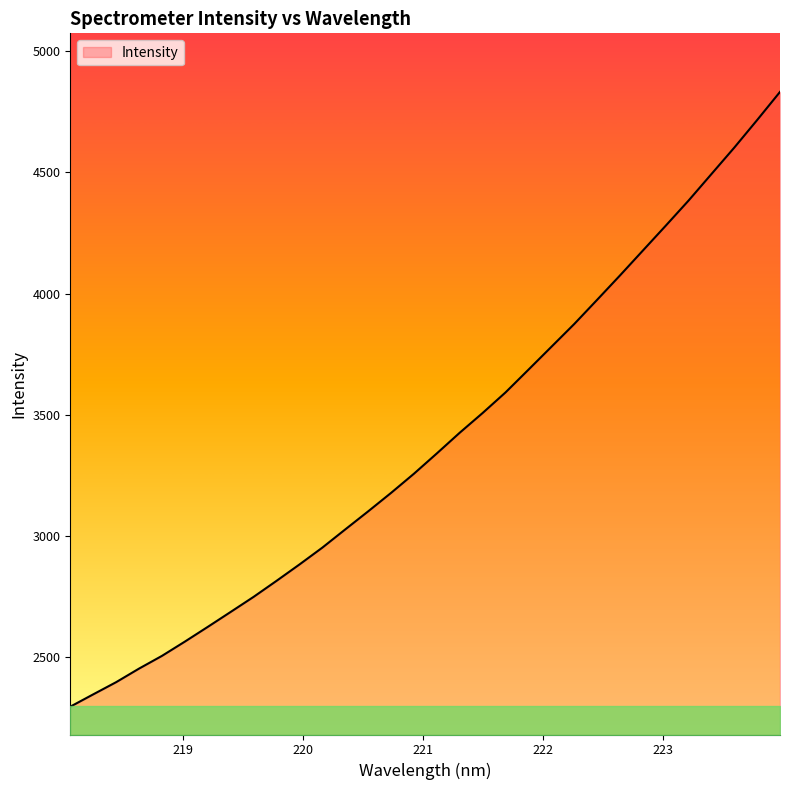

What is the difference between the maximum and minimum values?

2536.1